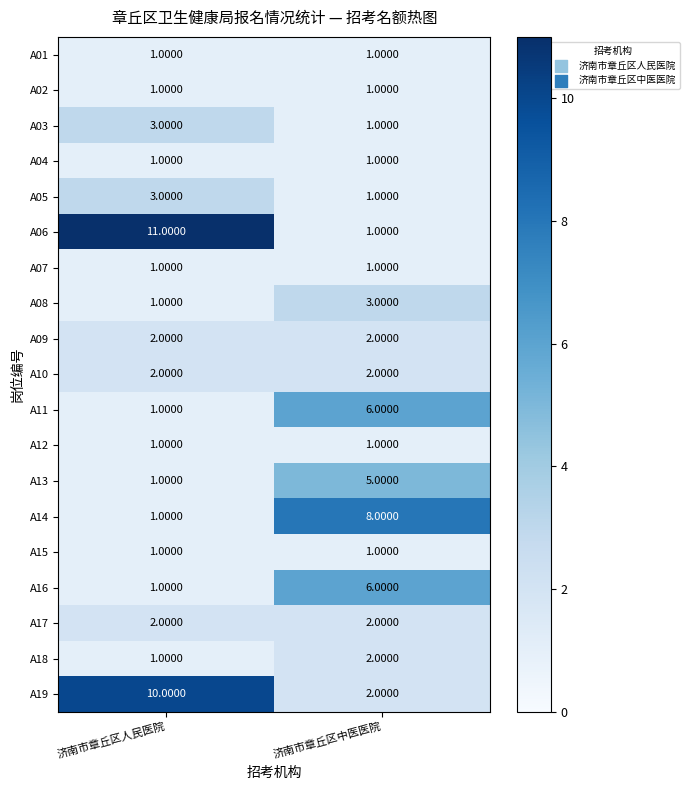

At which label does A18 reach its minimum?

济南市章丘区人民医院